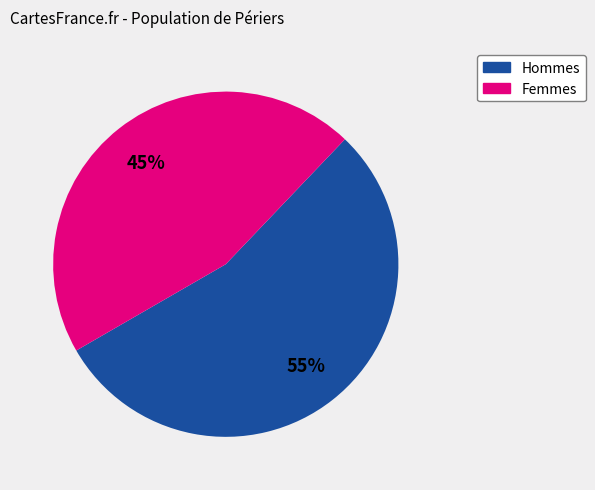

Is there a majority slice in this chart?

Yes